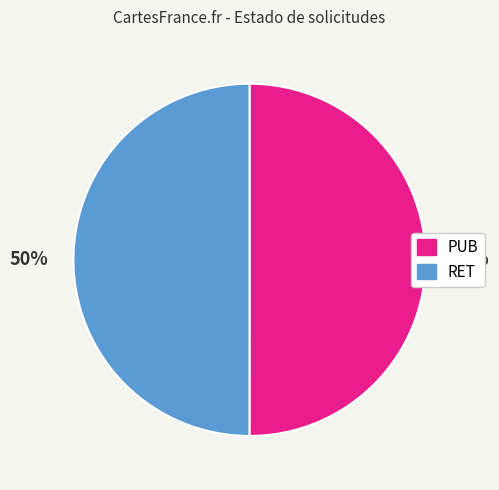

To the nearest percent, what is the average slice percentage?

50%